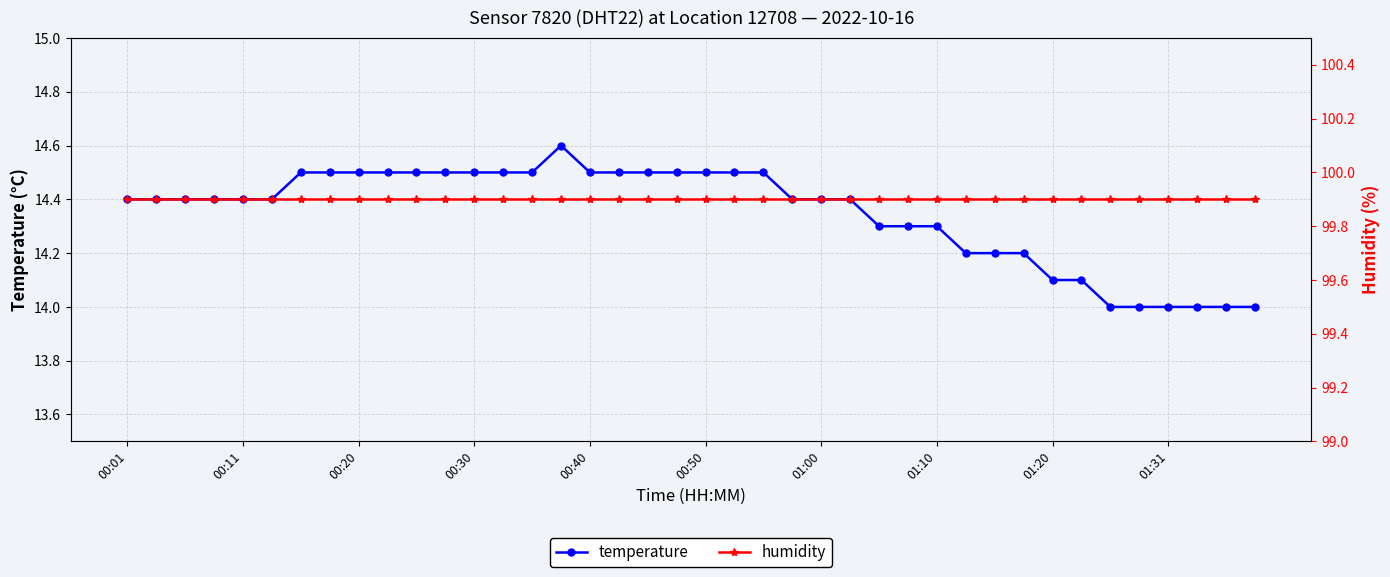

At which label does humidity reach its minimum?

00:01